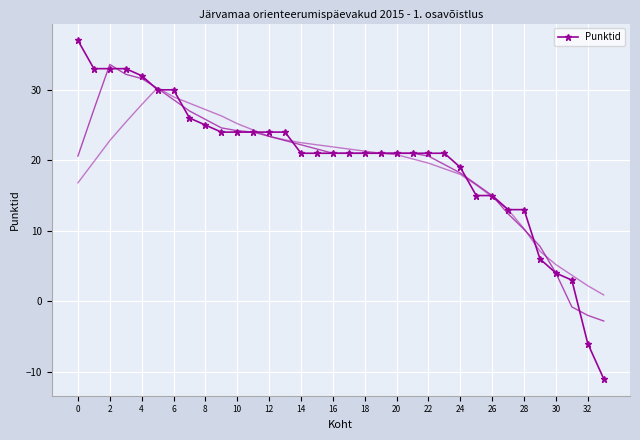

How many lines are shown in the chart?

1